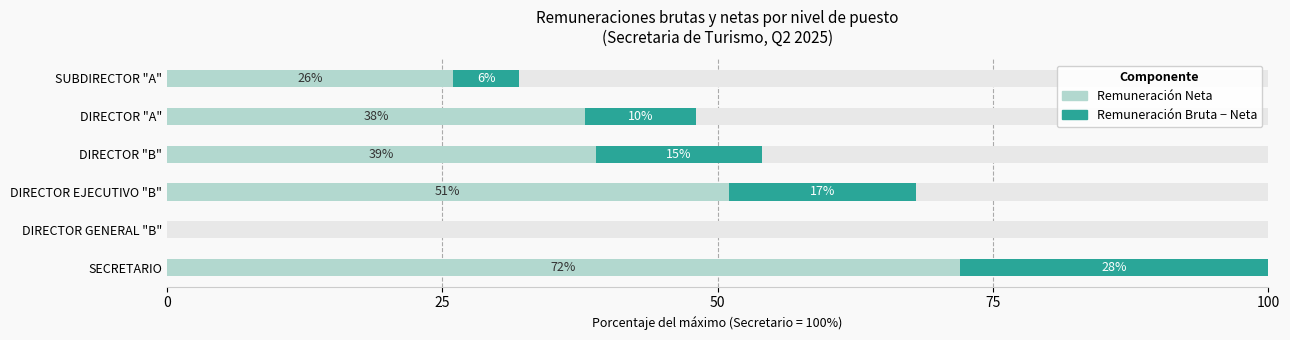

True or false: Remuneración Neta has a value of 0 at DIRECTOR GENERAL "B".

True